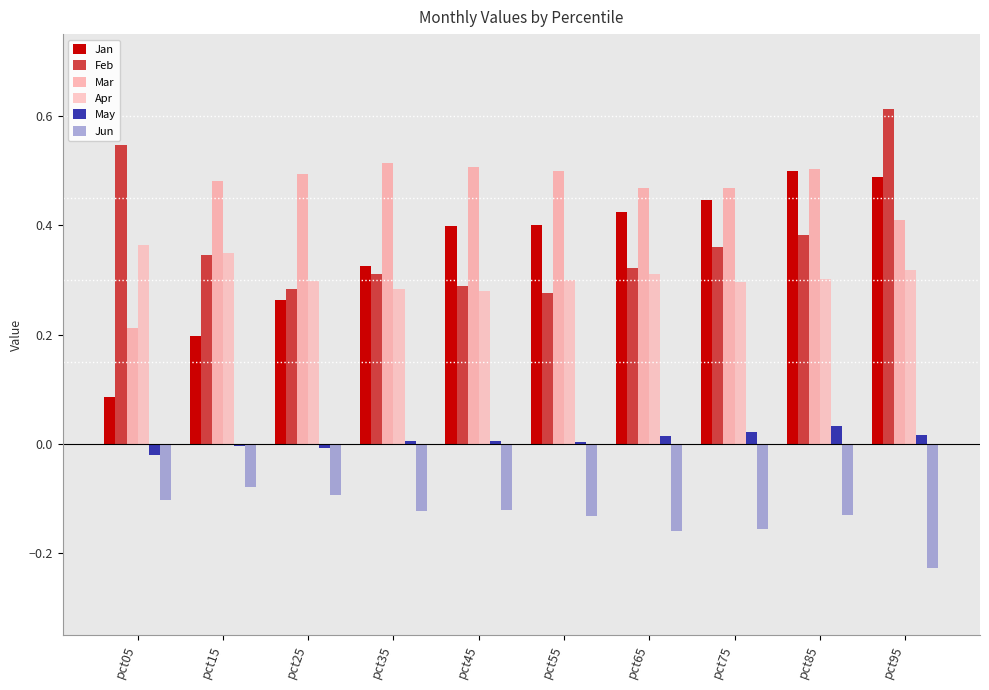

Which series has the largest total across all categories?

Mar